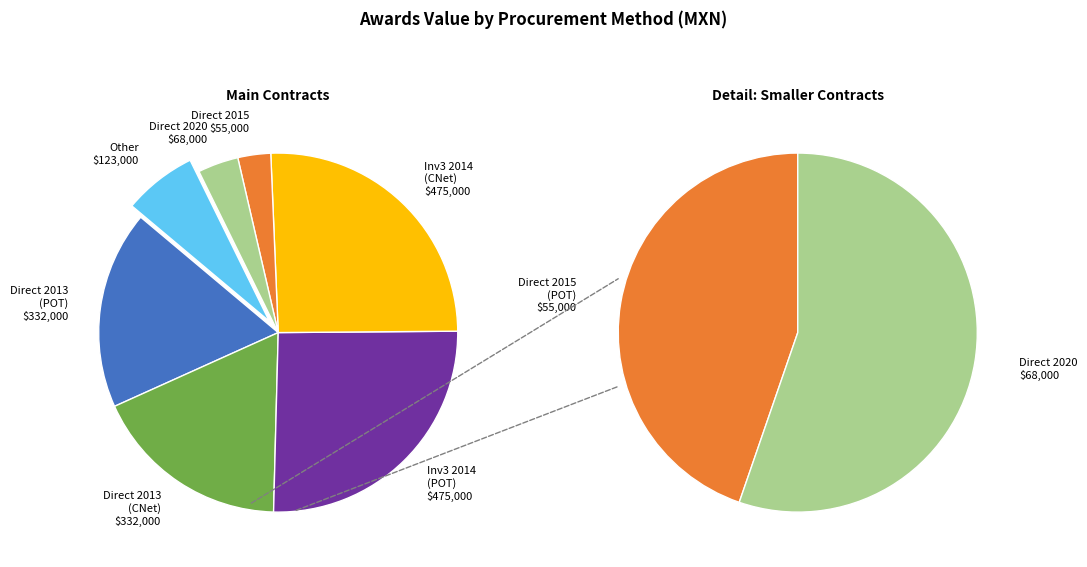

To the nearest percent, what is the average slice percentage?

12%